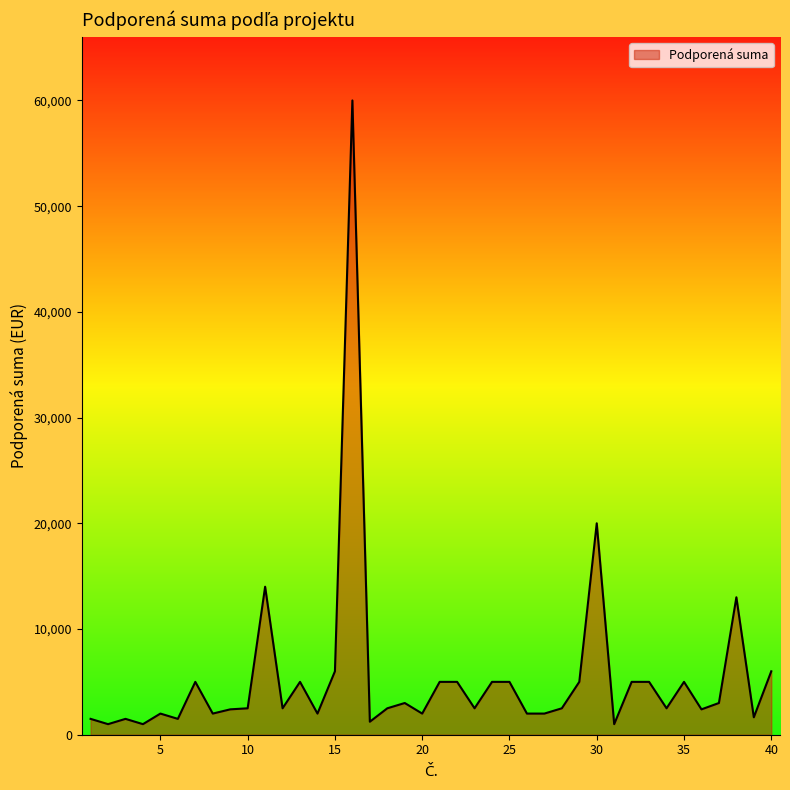

What is the maximum value shown in the chart?

60000